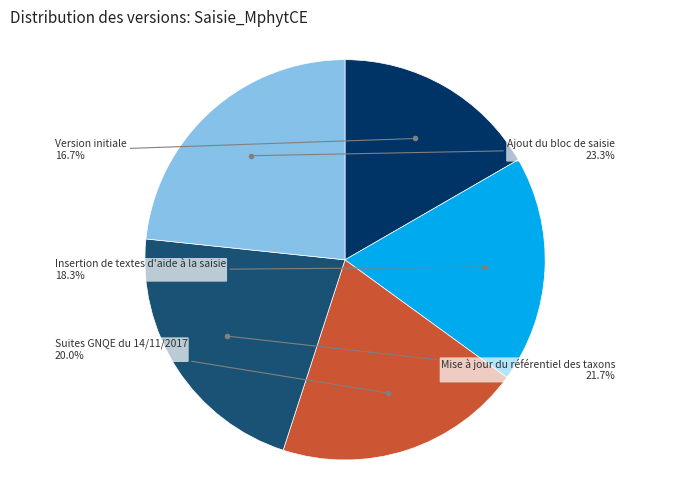

Does any single category account for the majority?

No